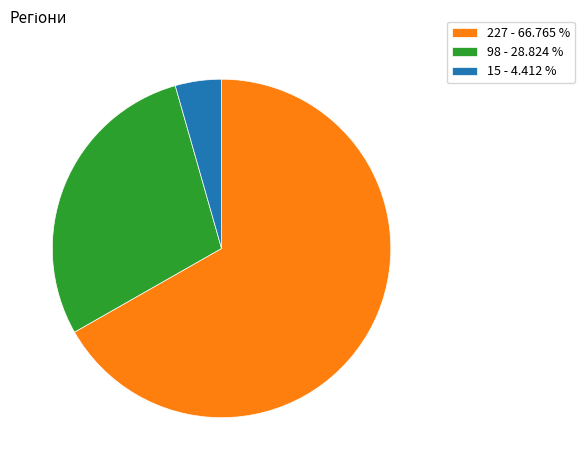

Which slice is the smallest?

15 - 4.412 %